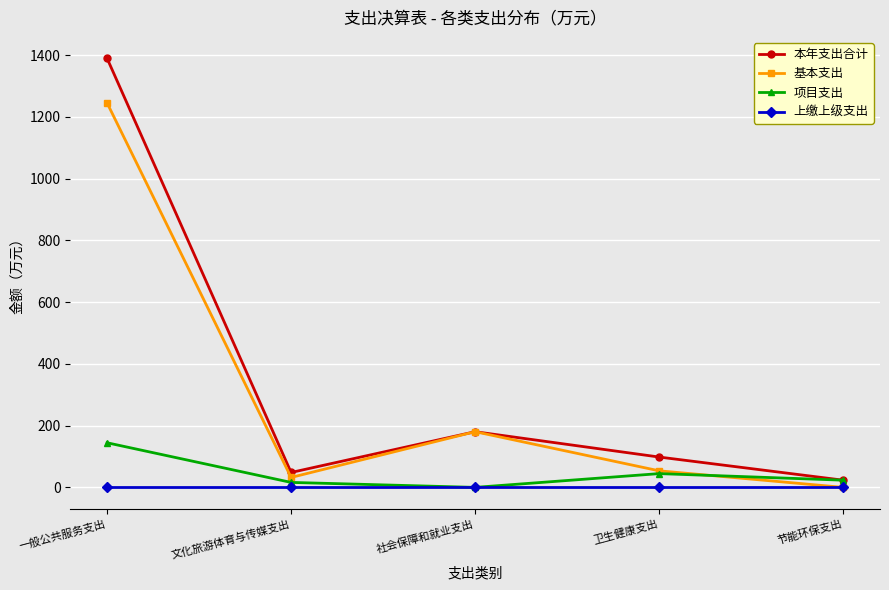

Which category has the highest value across all series?

一般公共服务支出